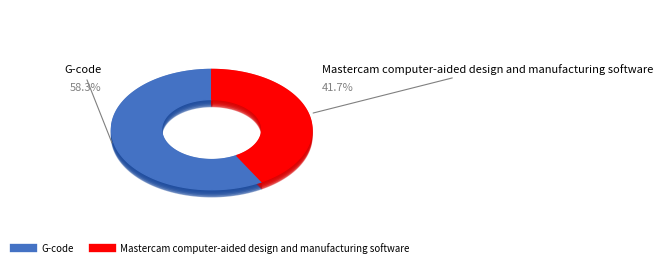

What is the largest slice in the pie chart?

G-code